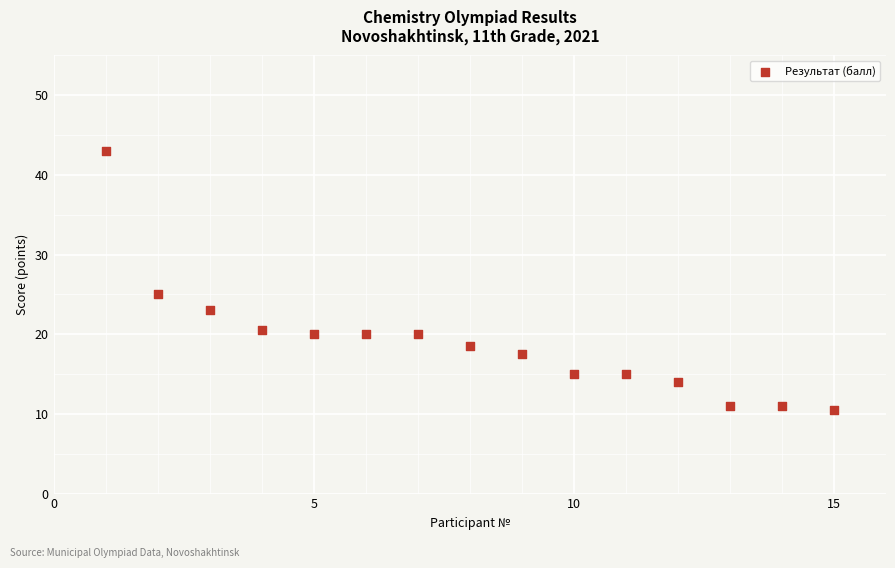

What is the range of Y values (max minus min)?

32.5